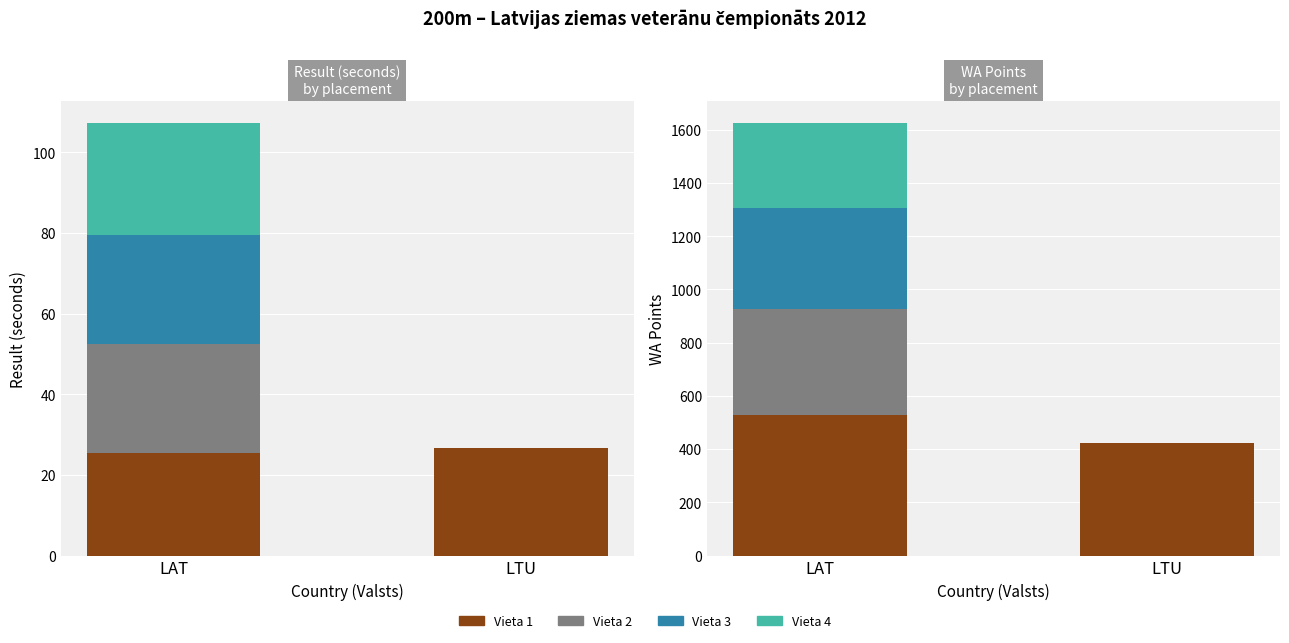

At how many categories does at least one series exceed 37?

2